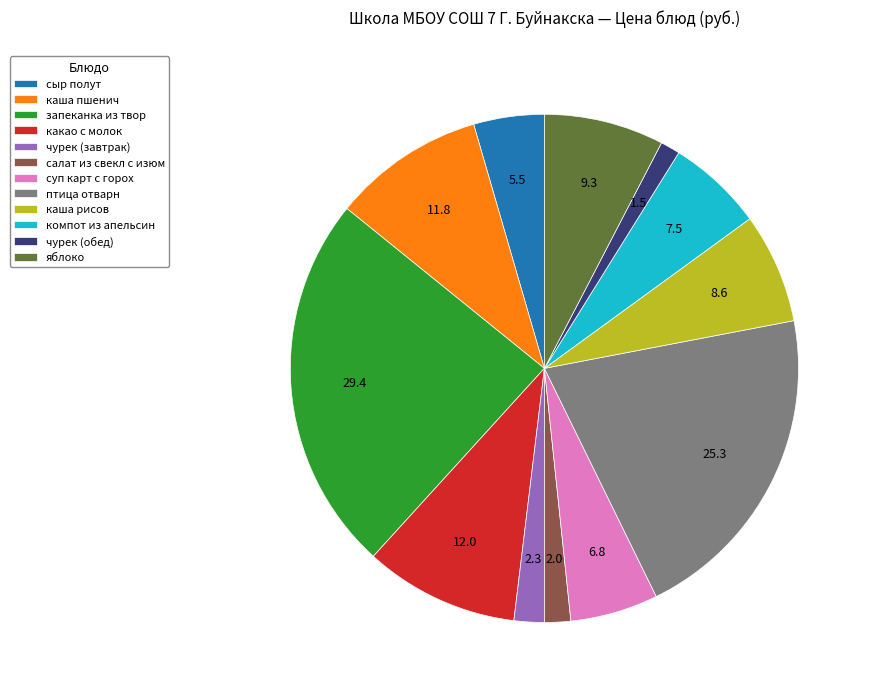

Is яблоко the majority of the pie?

No